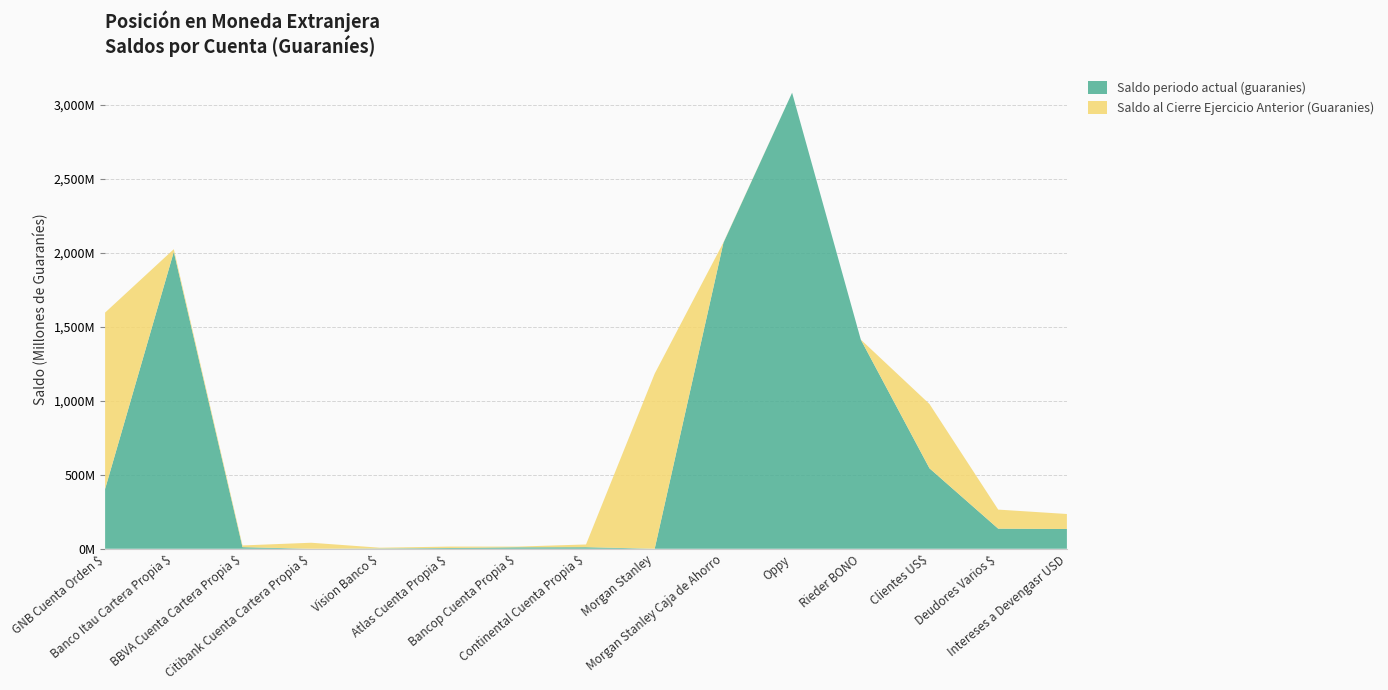

Reading right to left, extract all data points from this chart.

Saldo periodo actual (guaranies): Intereses a Devengasr USD=133568968	Deudores Varios $=135875800	Clientes US$=543722707	Rieder BONO=1413876290	Oppy=3082674603	Morgan Stanley Caja de Ahorro=2067530604	Morgan Stanley=355111	Continental Cuenta Propia $=10503471	Bancop Cuenta Propia $=9807447	Atlas Cuenta Propia $=5080260	Vision Banco $=2253568	Citibank Cuenta Cartera Propia $=0	BBVA Cuenta Cartera Propia $=10790576	Banco Itau Cartera Propia $=2007168459	GNB Cuenta Orden $=404365089
Saldo al Cierre Ejercicio Anterior (Guaranies): Intereses a Devengasr USD=101391516	Deudores Varios $=128846600	Clientes US$=434613111	Rieder BONO=0	Oppy=0	Morgan Stanley Caja de Ahorro=2718212	Morgan Stanley=1183526629	Continental Cuenta Propia $=18479759	Bancop Cuenta Propia $=4712436	Atlas Cuenta Propia $=9507913	Vision Banco $=4814997	Citibank Cuenta Cartera Propia $=40653228	BBVA Cuenta Cartera Propia $=11574741	Banco Itau Cartera Propia $=17916764	GNB Cuenta Orden $=1192180095